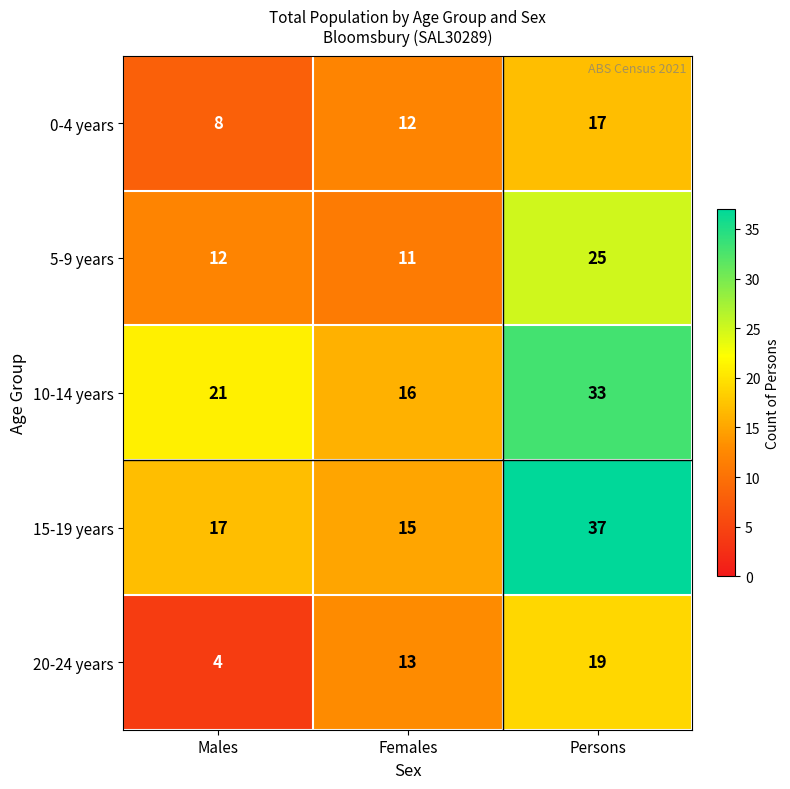

How many categories are shown in the chart?

3